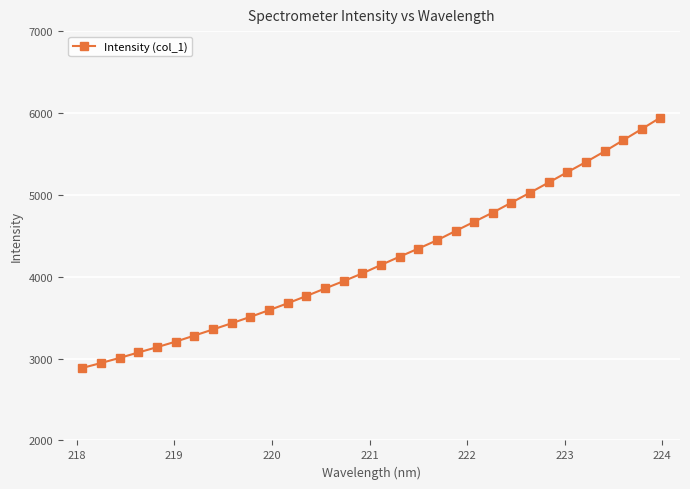

What is the value of the 13th point from the left?

3764.4